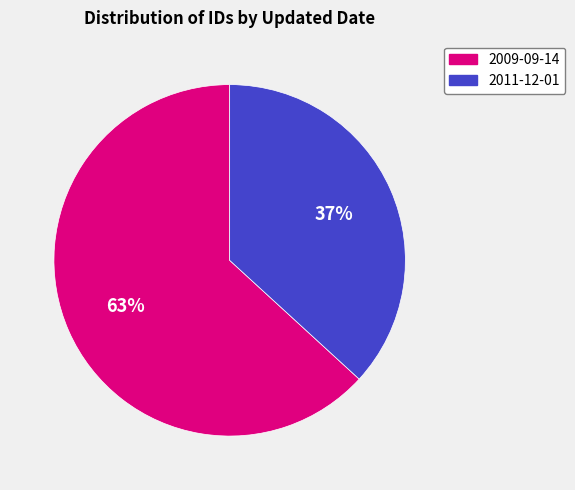

To the nearest percent, what is the average slice percentage?

50%